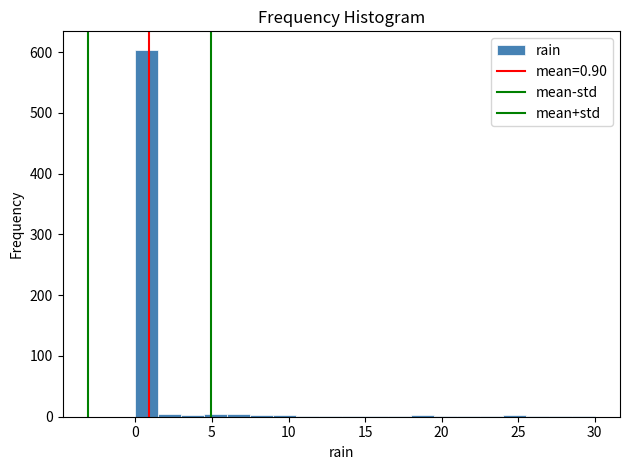

Around what value on the x-axis is the tallest bar? Give the approximate position of its centre, as read against the axis.

1.0